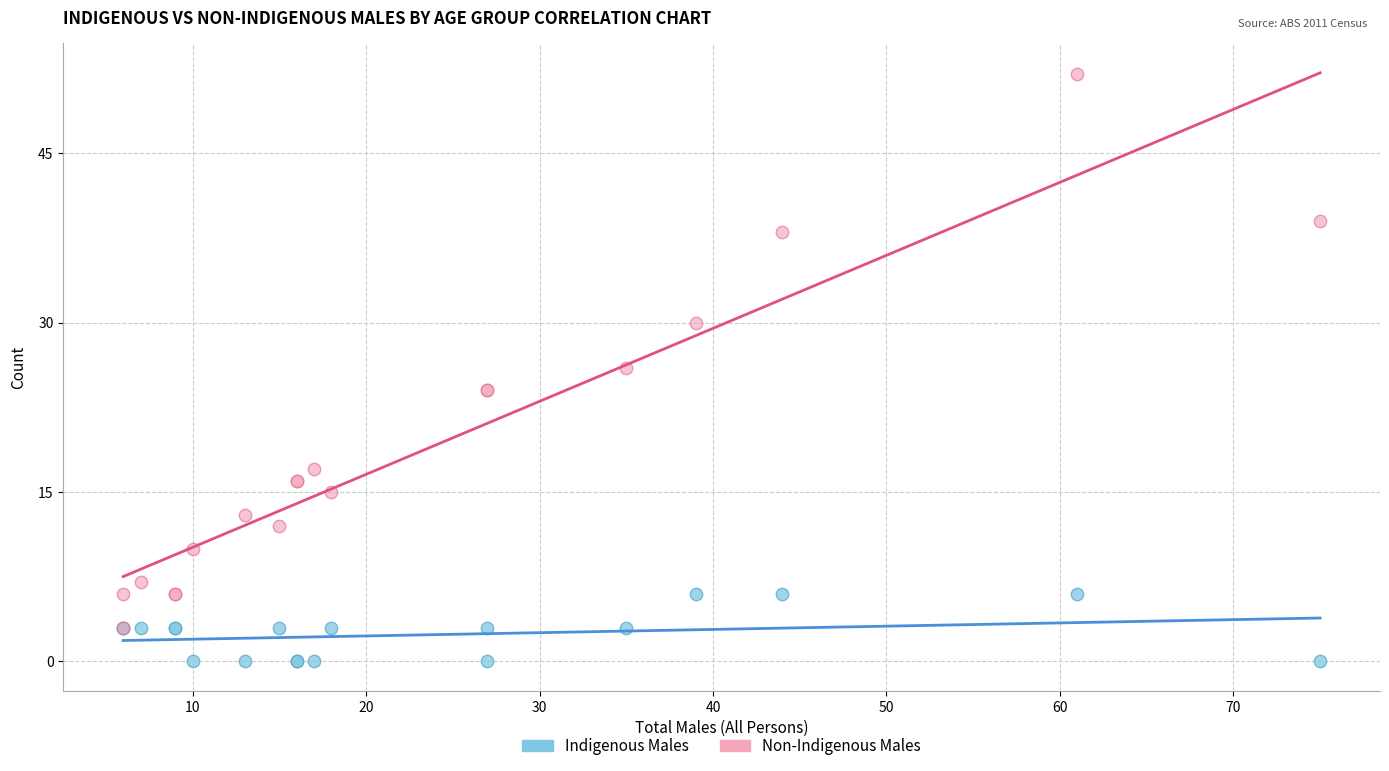

In the Non-Indigenous Males series, what Y value is closest to 27?

26